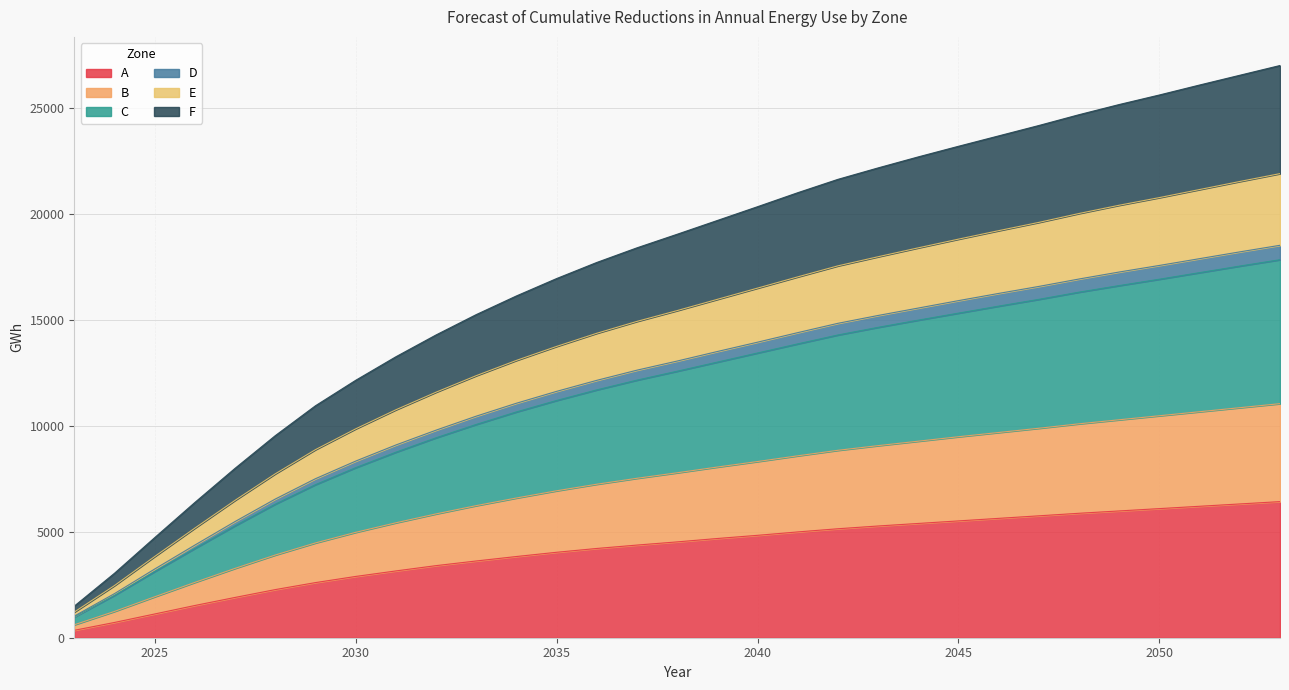

True or false: C has a value of 12150 at 2037.

True